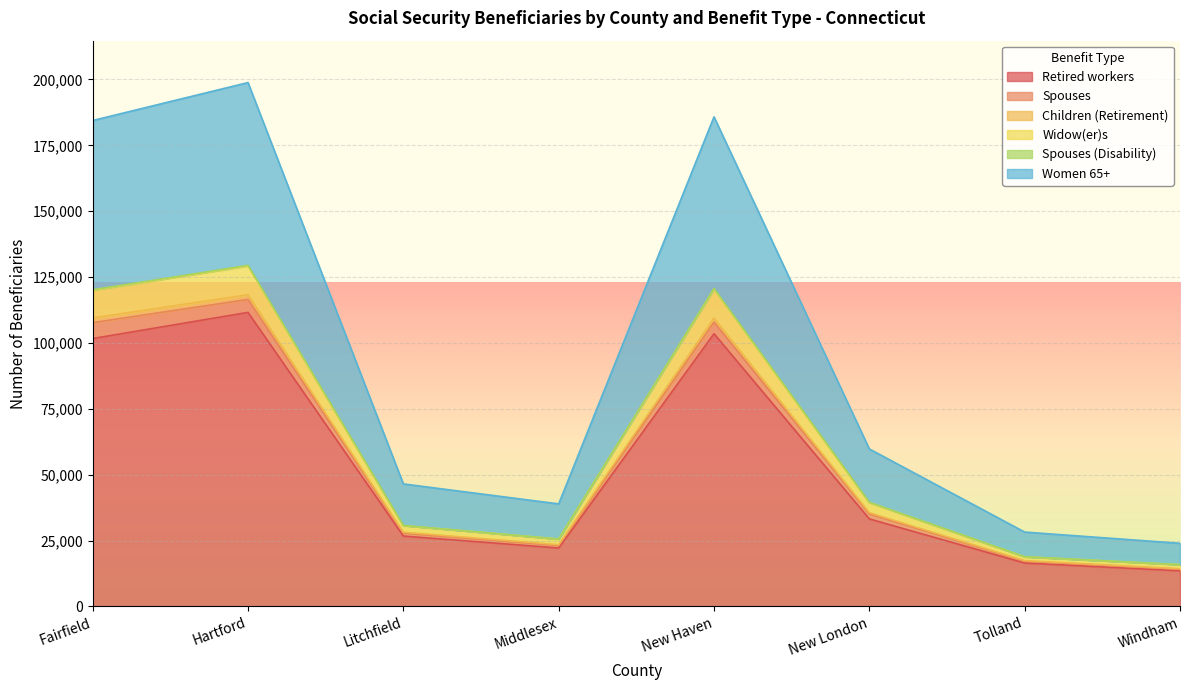

Where is the first local minimum for Retired workers?

Middlesex